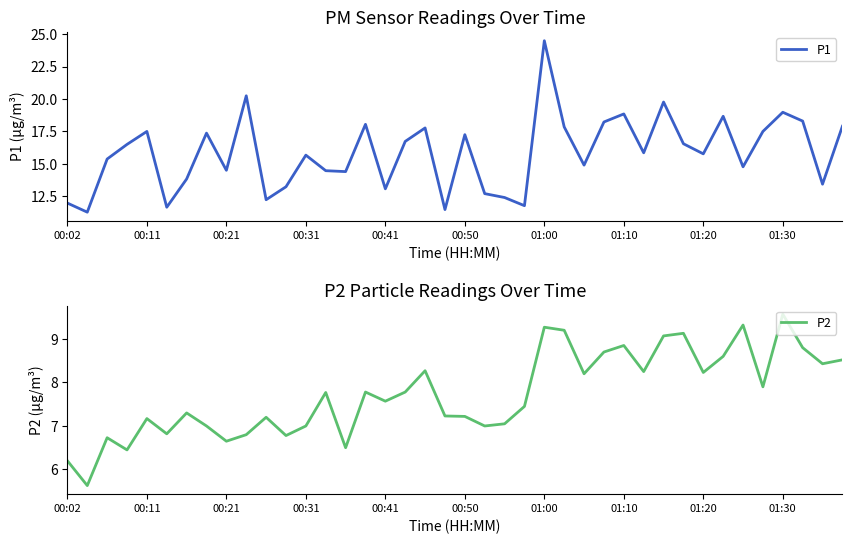

Which series has the widest spread of values?

P1